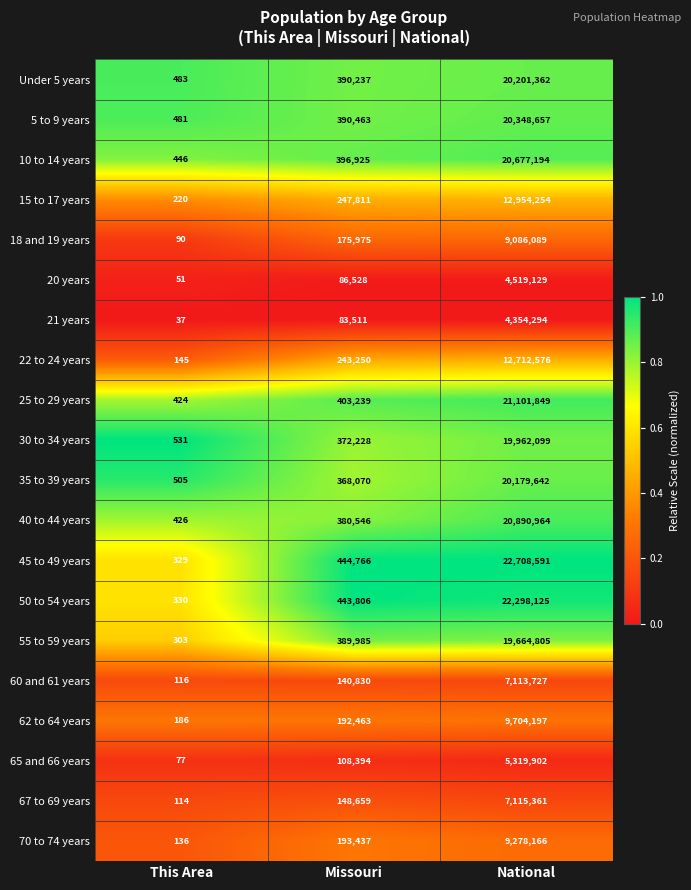

What is the spread (max minus min) of values at National?

18354297